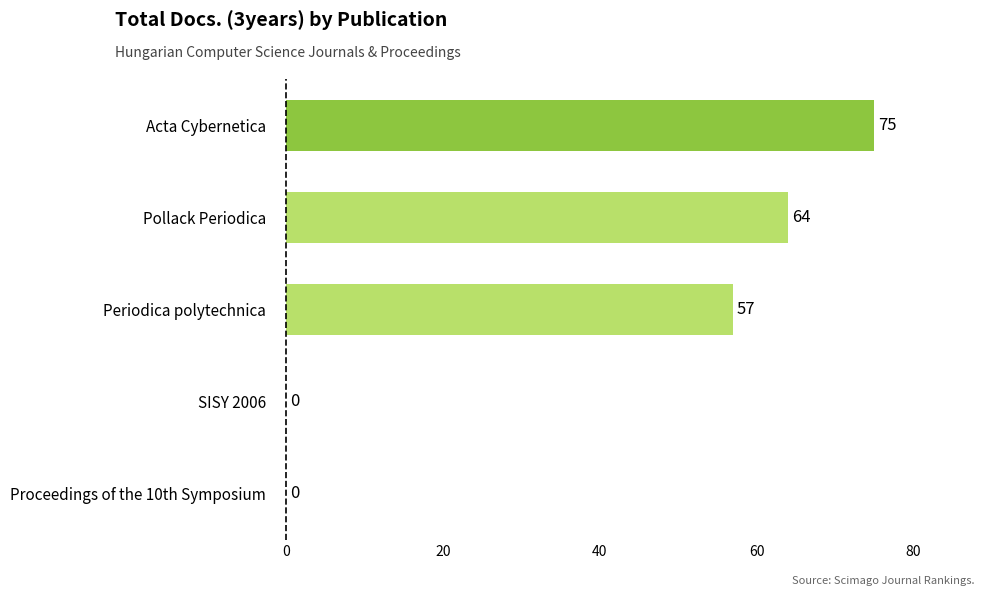

Where is the data nearest to the value 37?

Periodica polytechnica